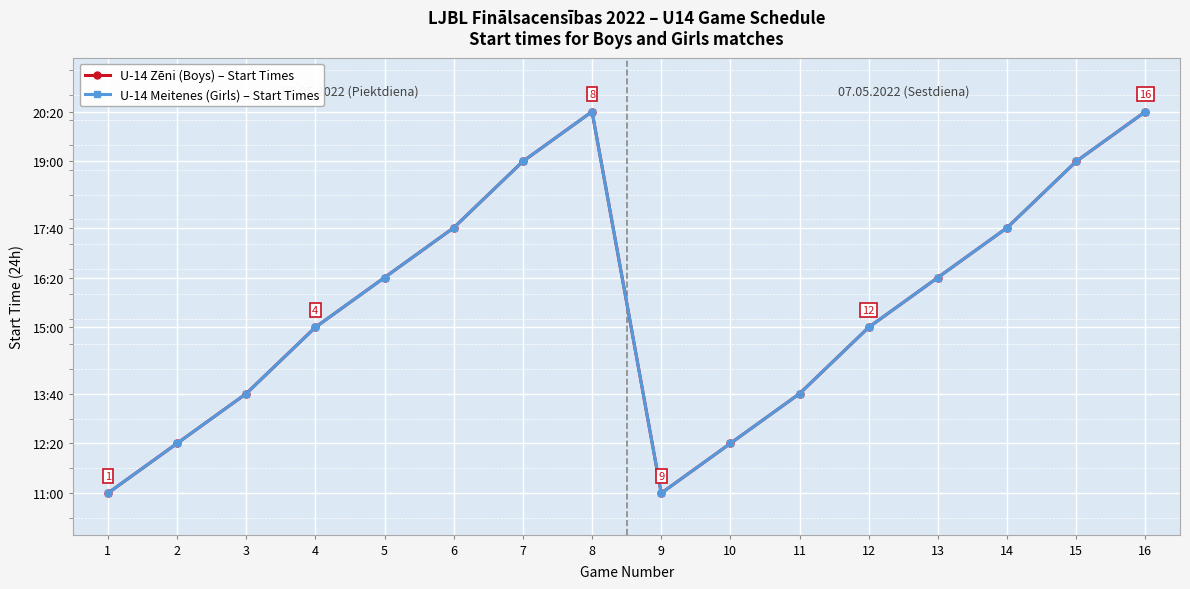

Does the chart have visible grid lines?

Yes